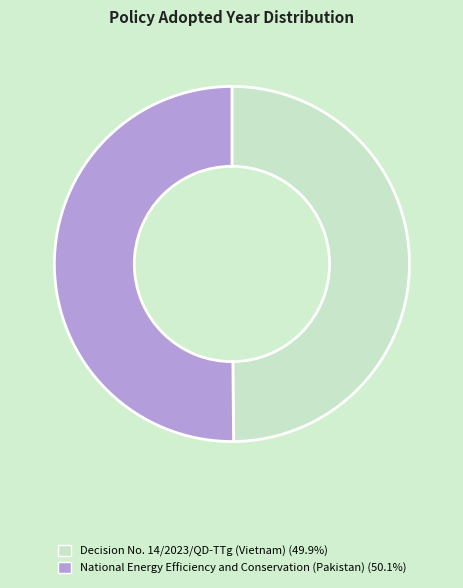

What is the ratio of the value at National Energy Efficiency and Conservation (Pakistan) to the value at Decision No. 14/2023/QD-TTg (Vietnam)?

1.0